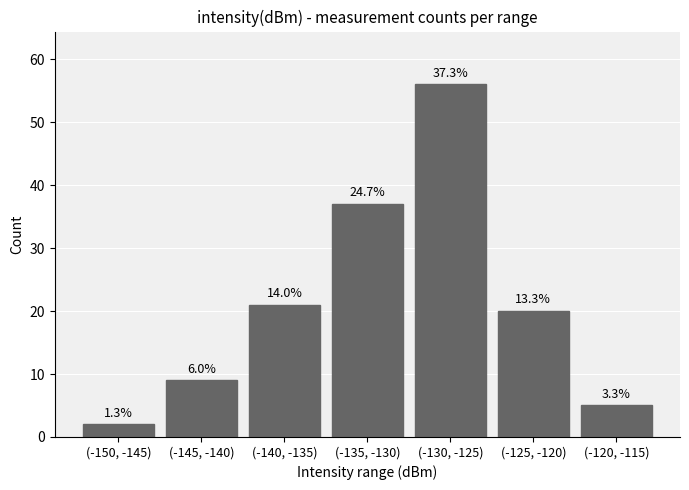

How many bars are there in total?

7